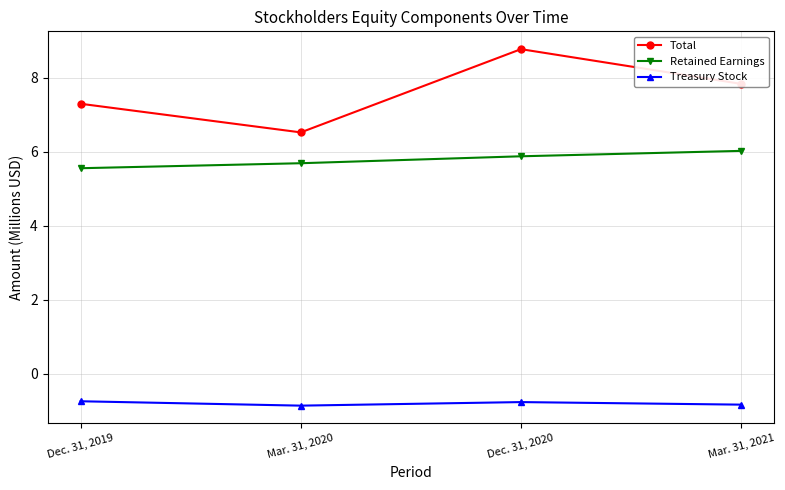

What are all the series names shown in the legend?

Total, Retained Earnings, Treasury Stock